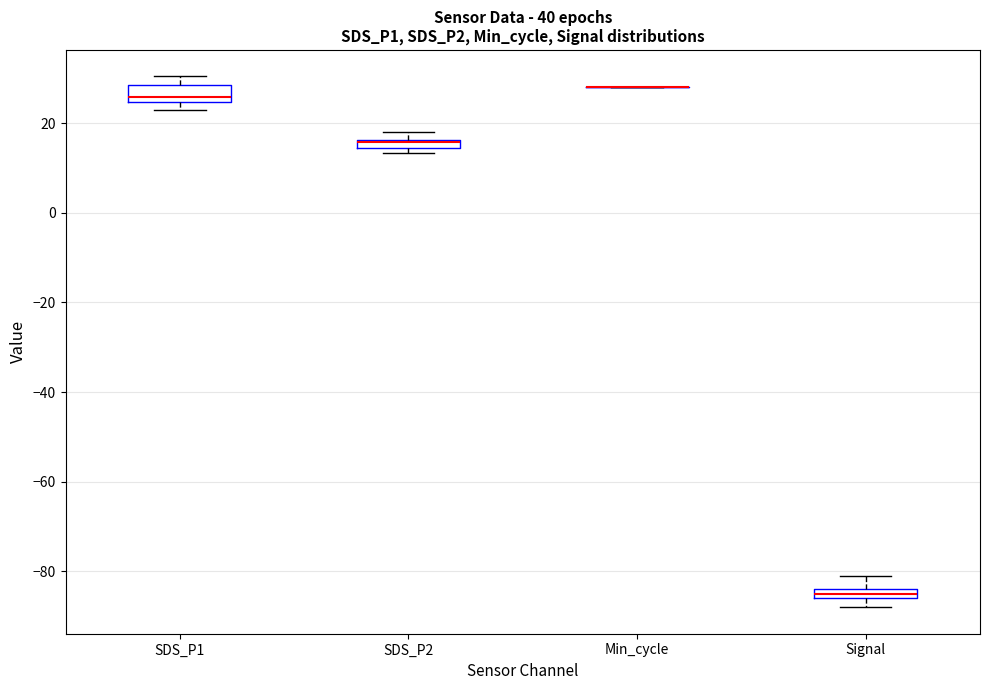

Where is the upper edge of the box for SDS_P2 on the y-axis? The values are not printed on the chart, so give them approximately, as read against the axis.

16